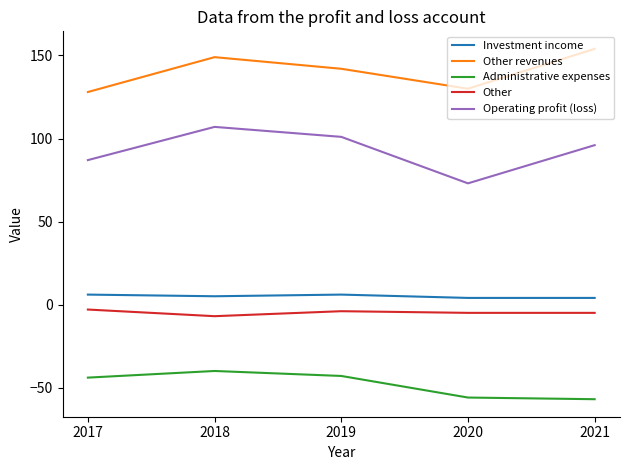

Which series has the largest range (max minus min)?

Operating profit (loss)